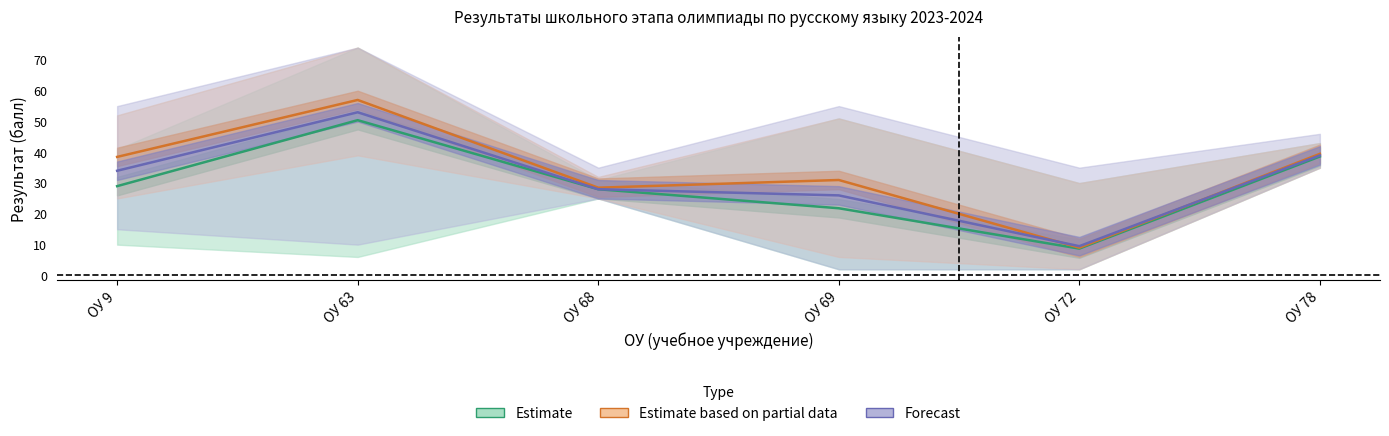

What is the sum of all Forecast values?

189.5